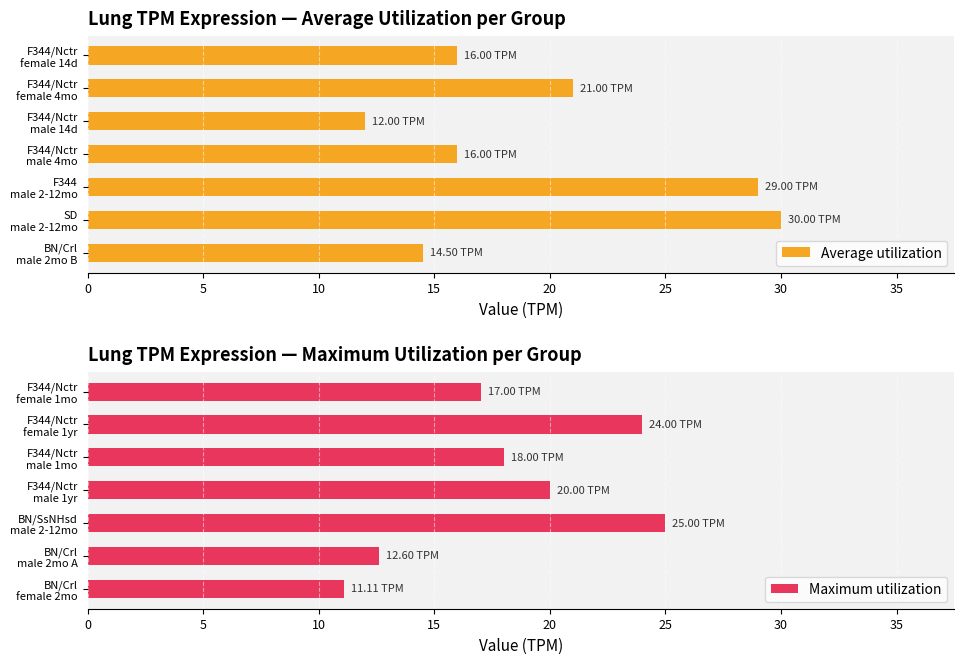

What is the average value of the Maximum utilization series?

18.2